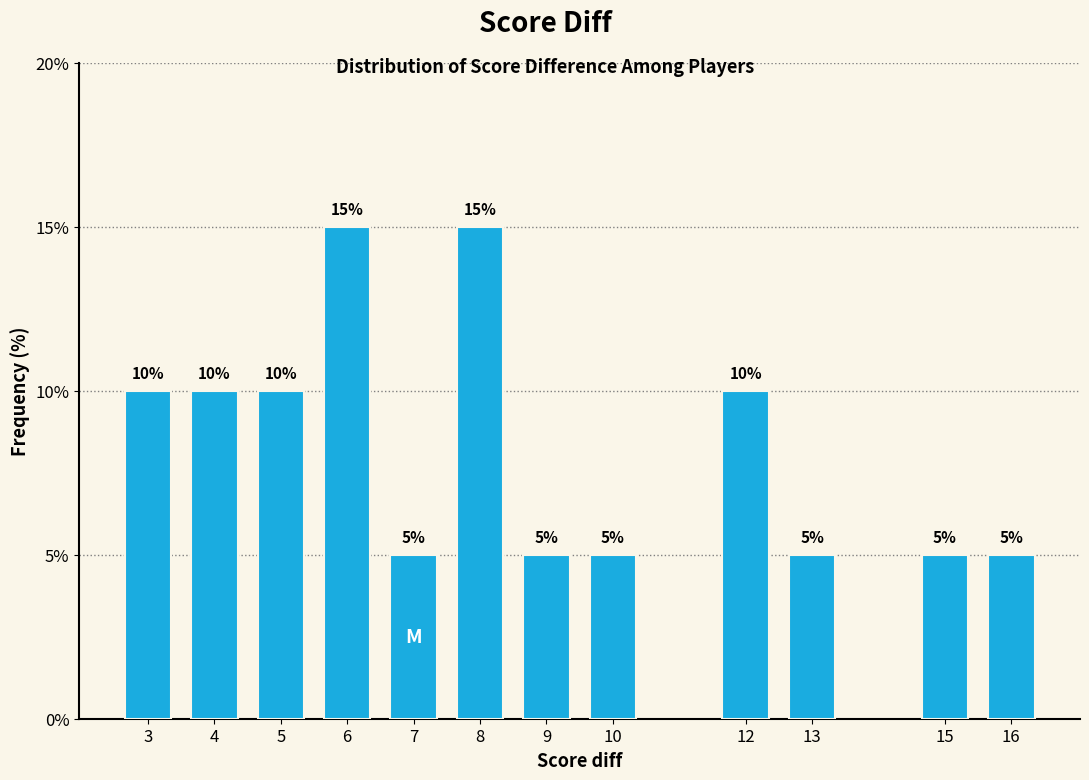

Reading left to right, what are all the values shown in this chart?

3=10	4=10	5=10	6=15	7=5	8=15	9=5	10=5	12=10	13=5	15=5	16=5